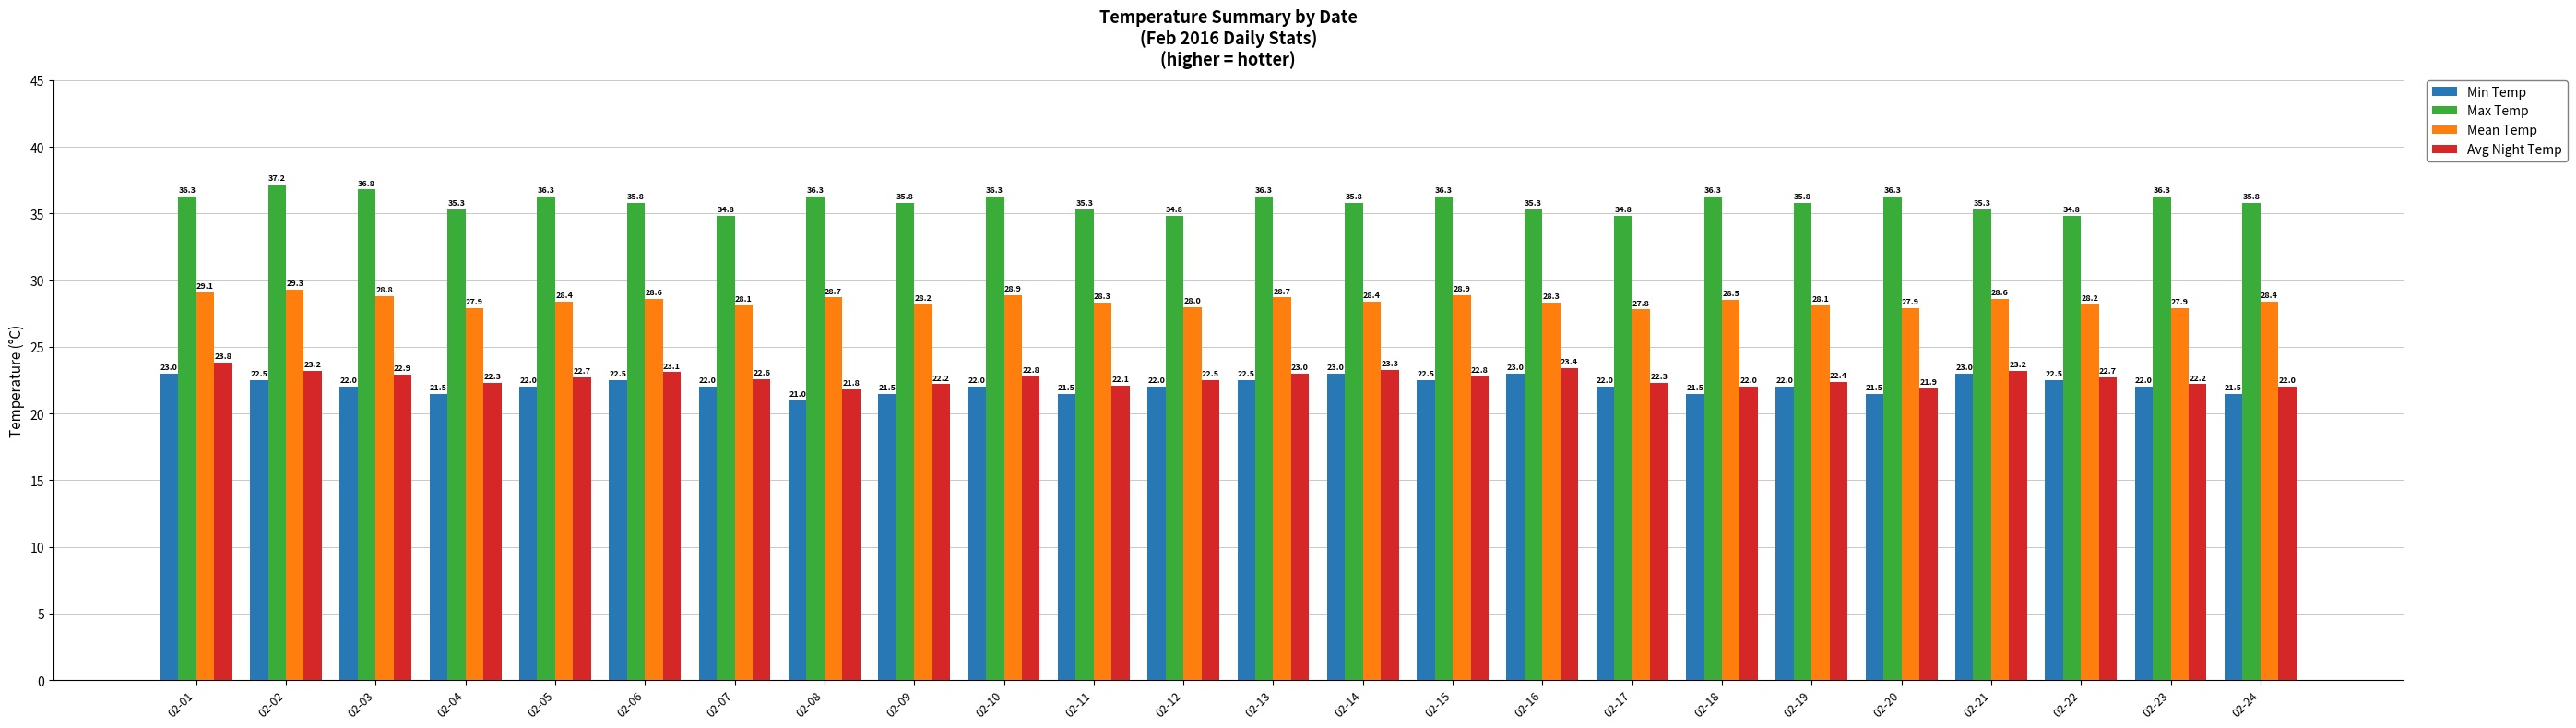

The Mean Temp series shows 28.4 at 02-24. True or false?

True